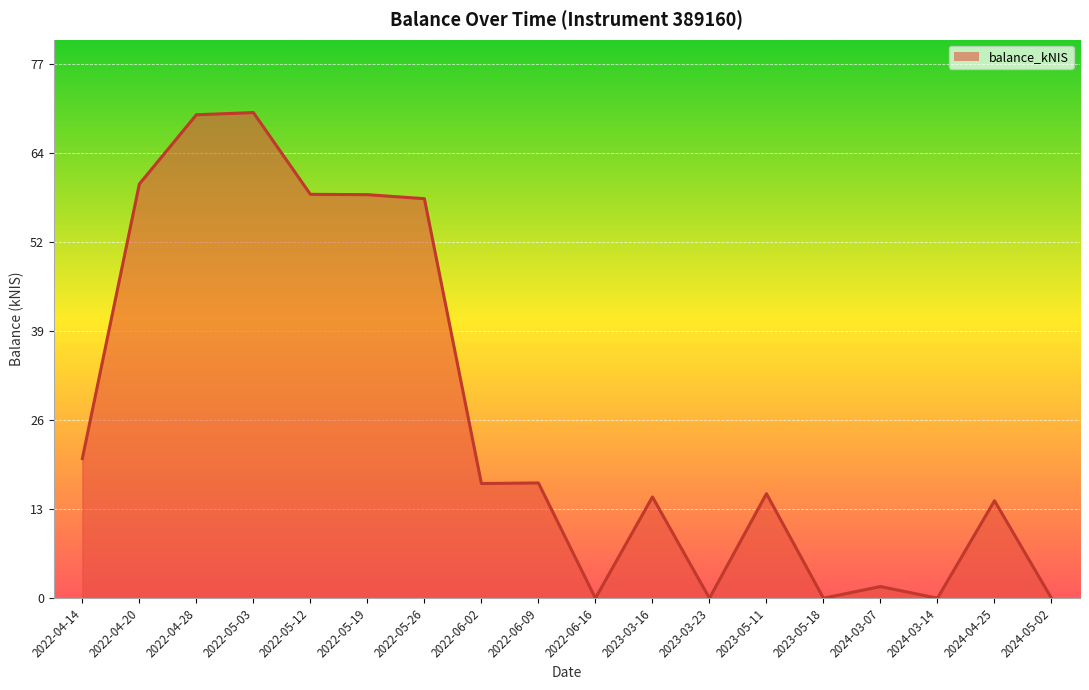

The chart shows a value of 20.2 at 2022-04-14. True or false?

True